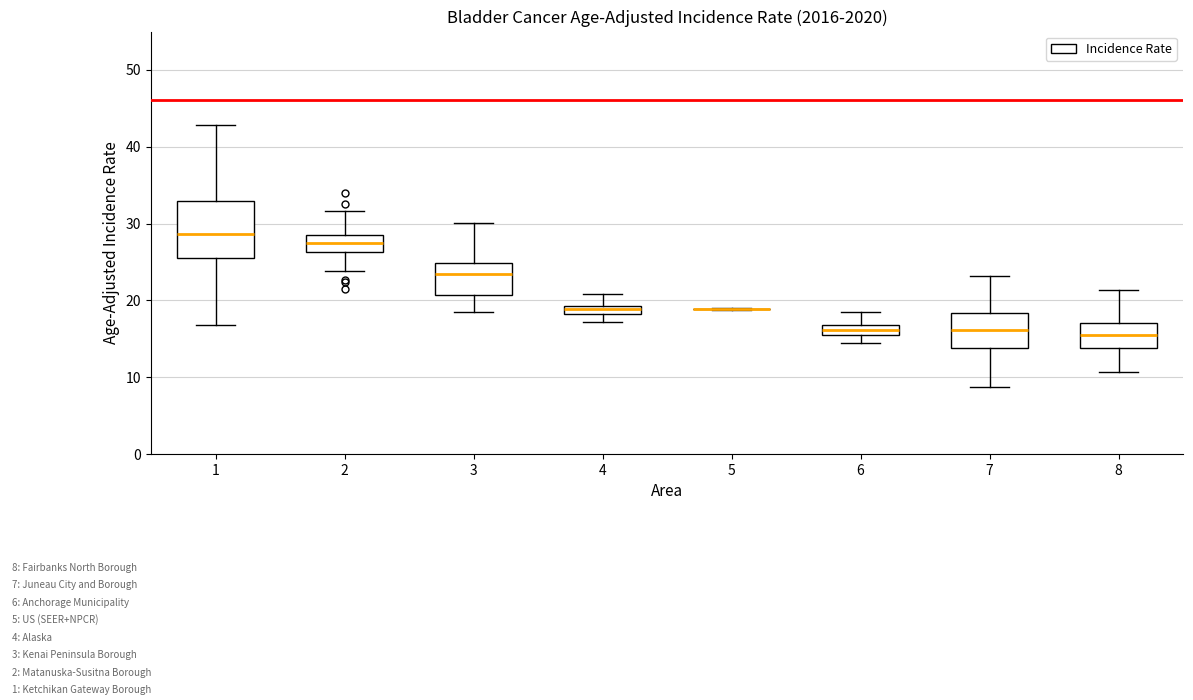

Which box is the tallest, from its lower edge to its upper edge?

1